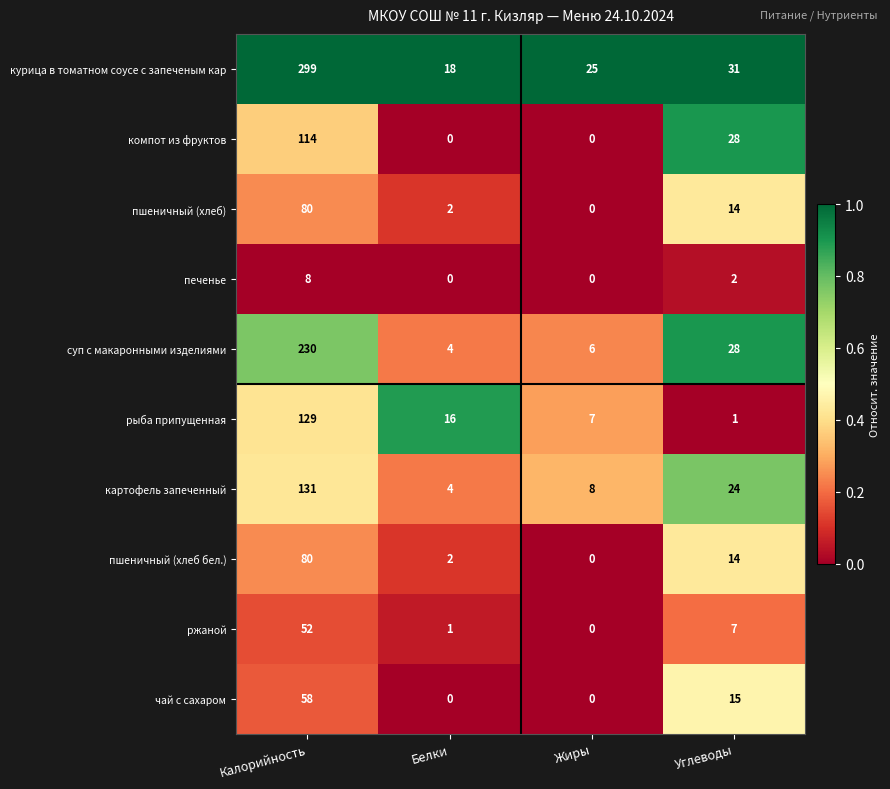

What is the average value of the пшеничный (хлеб бел.) series?

24